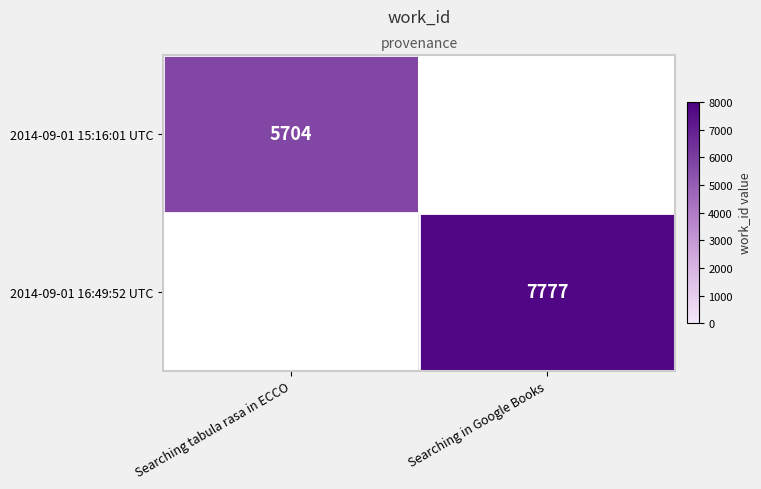

How many series are shown in this chart?

2